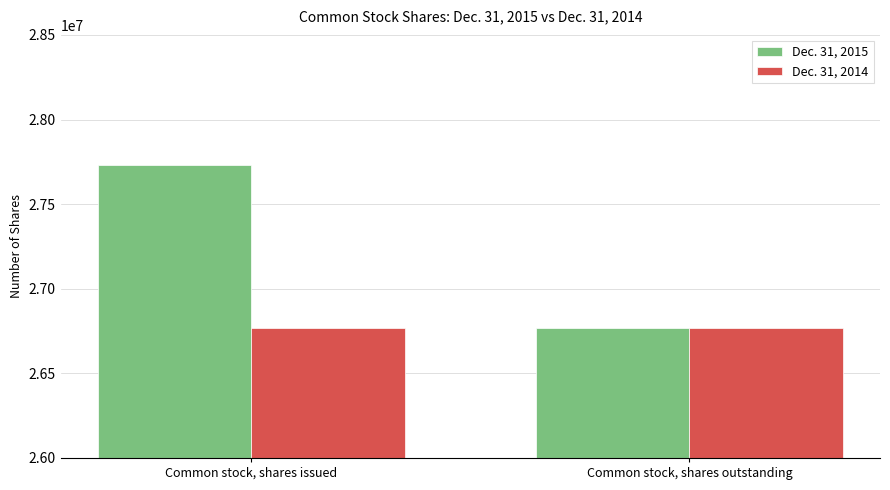

What value does the Dec. 31, 2014 series have at Common stock, shares issued?

26768756